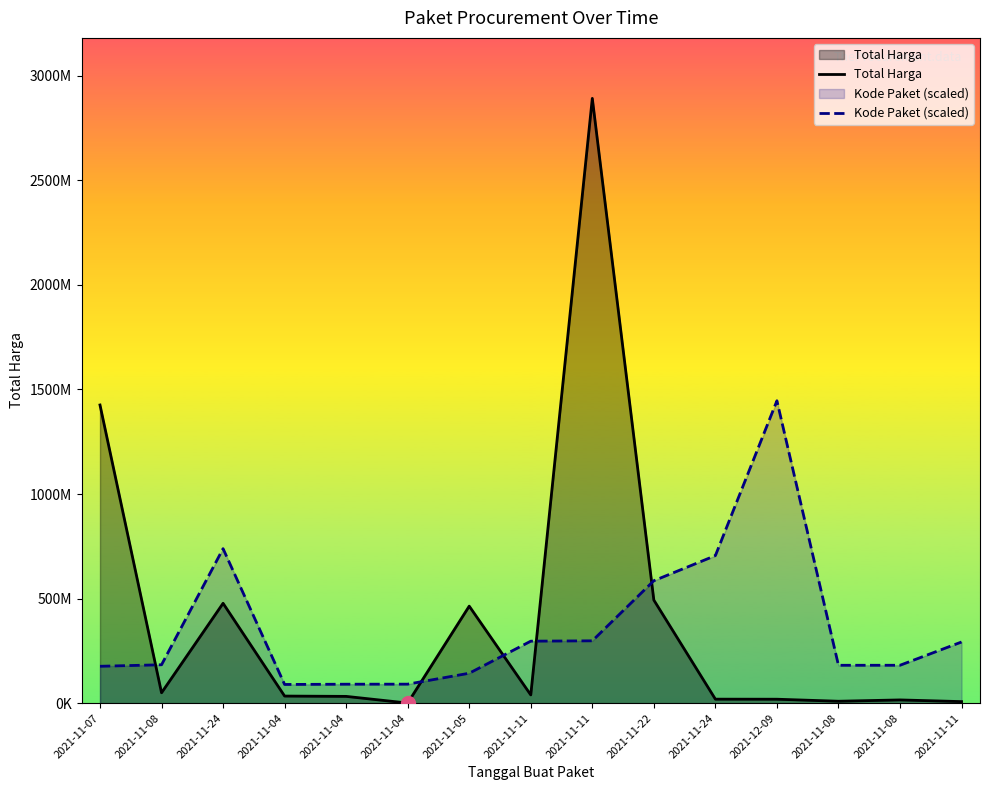

Does the chart have visible grid lines?

No